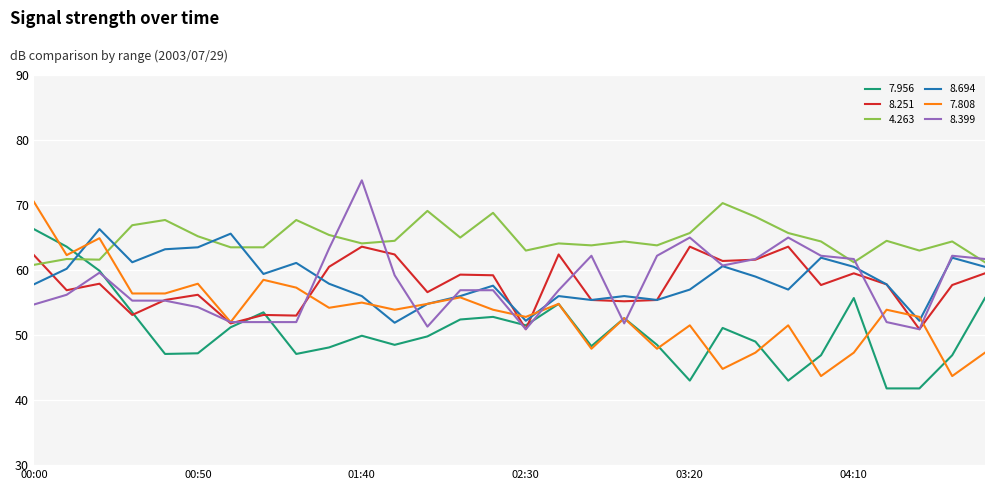

Which series has the largest total across all categories?

4.263